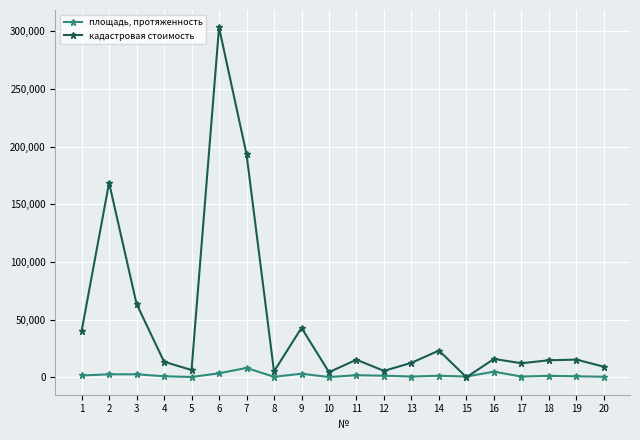

What is the maximum value for кадастровая стоимость?

303372.0